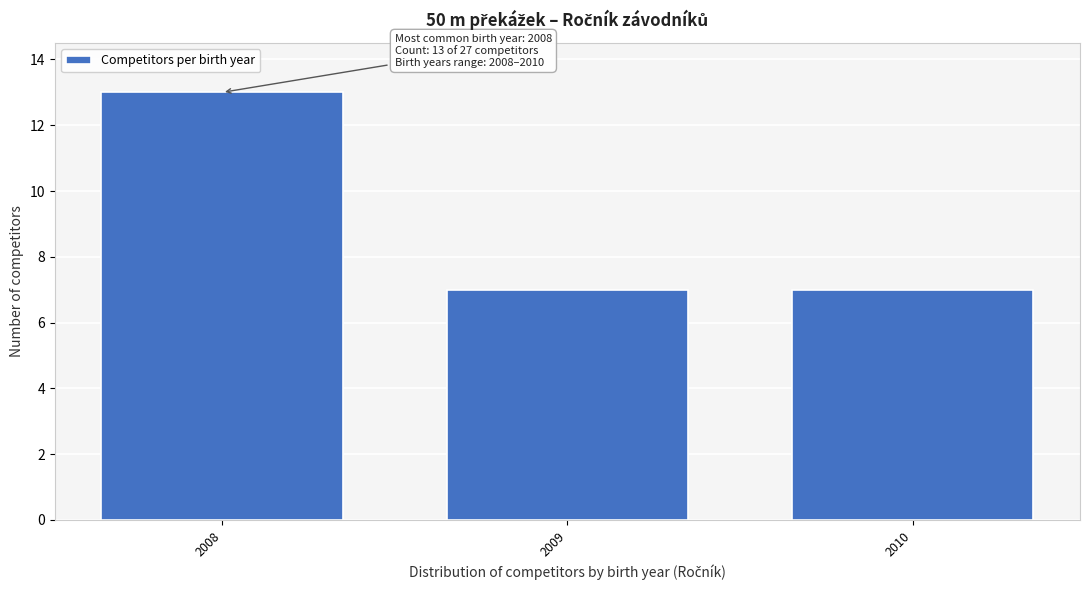

Reading right to left, extract all data points from this chart.

7	7	13